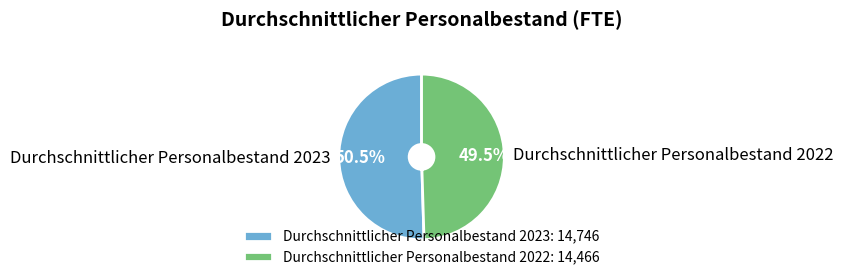

To the nearest percent, what is the difference between the largest and smallest slice percentages?

1%